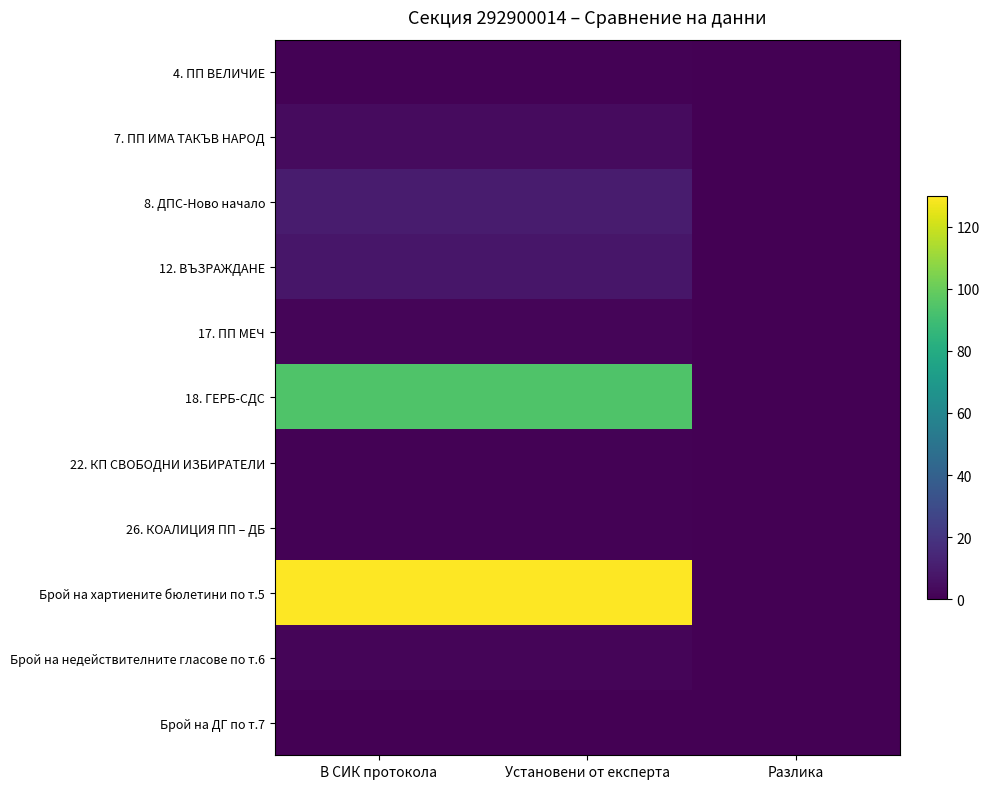

Between Установени от експерта and Разлика, which is larger?

Установени от експерта